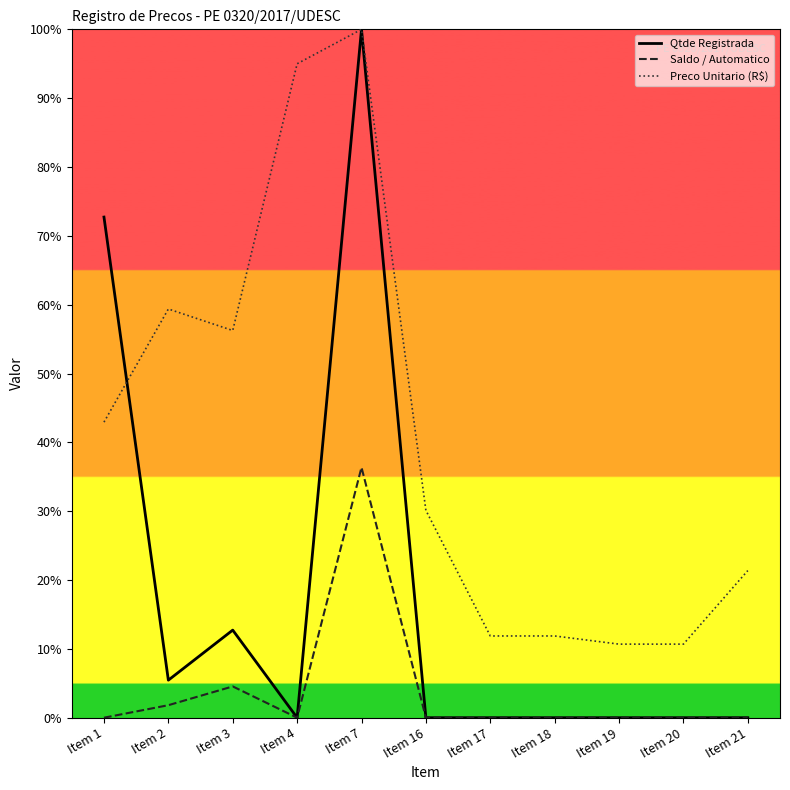

Which category has the highest value in the Qtde Registrada series?

Item 7